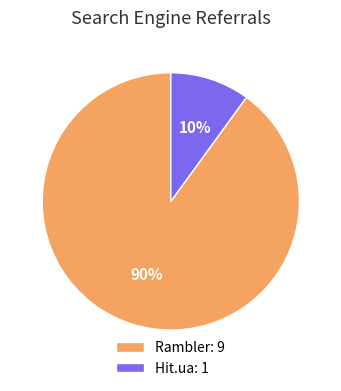

To the nearest percent, what is the average slice percentage?

50%